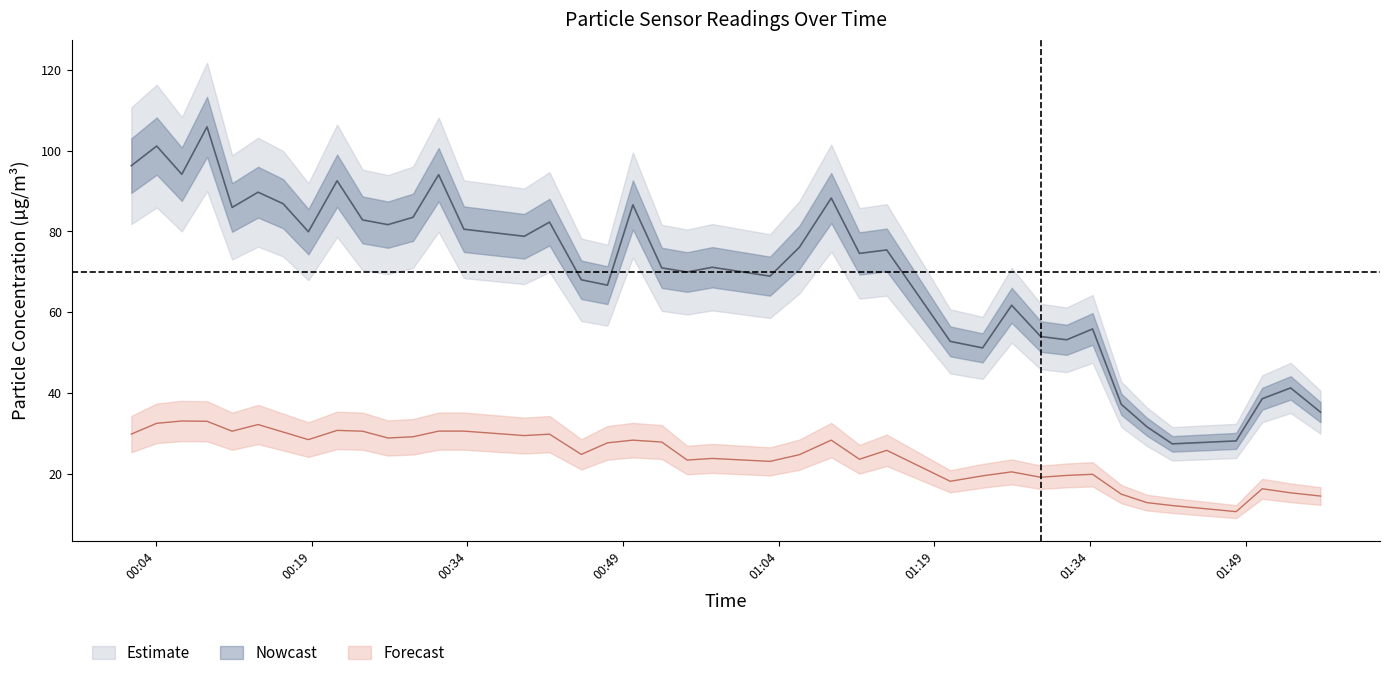

Count the number of categories in the chart.

40